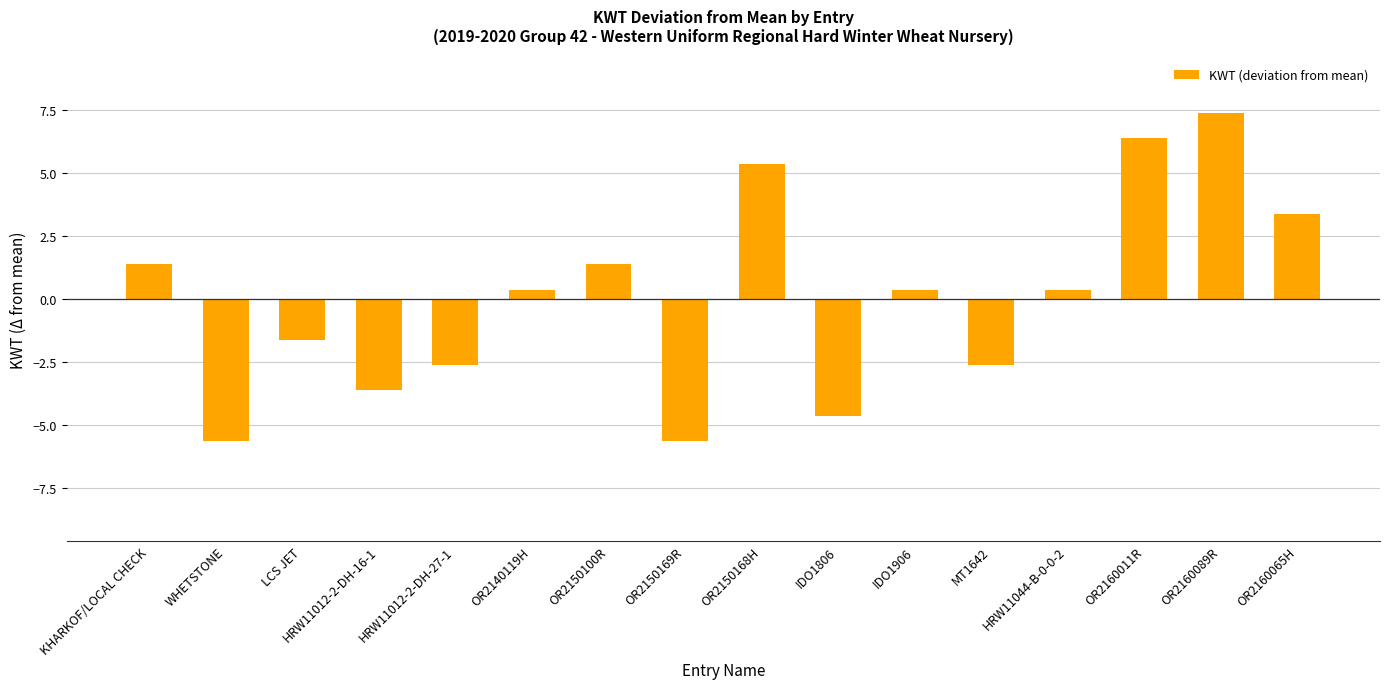

True or false: the data shows 1.5 at OR2160089R.

False